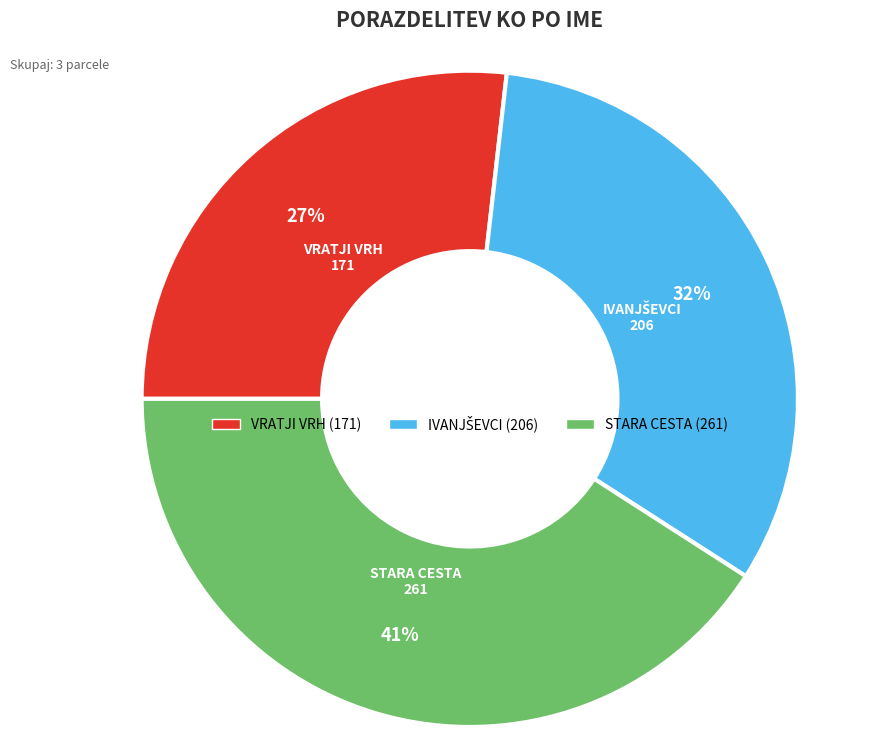

The STARA CESTA slice represents 41% of the pie. True or false?

True